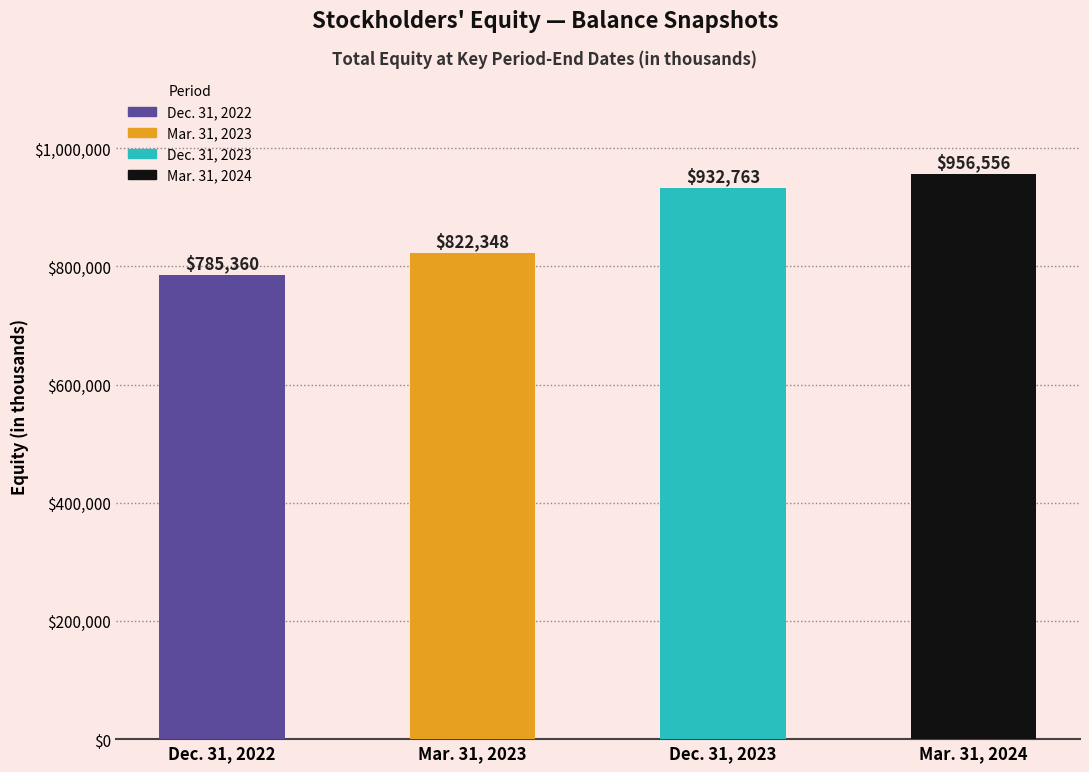

What is the sum of the values at Dec. 31, 2023 and Dec. 31, 2022?

1718123